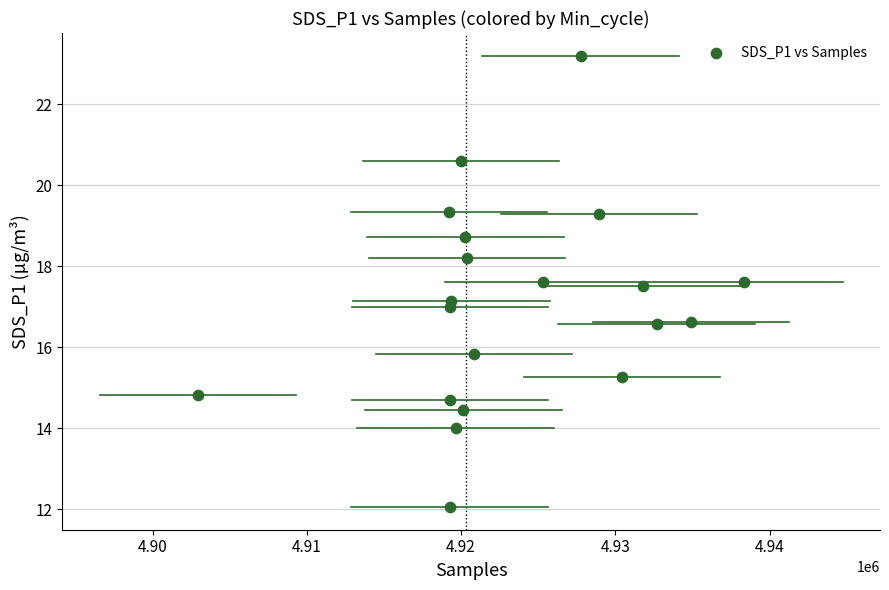

What is the range of X values (max minus min)?

35433.0